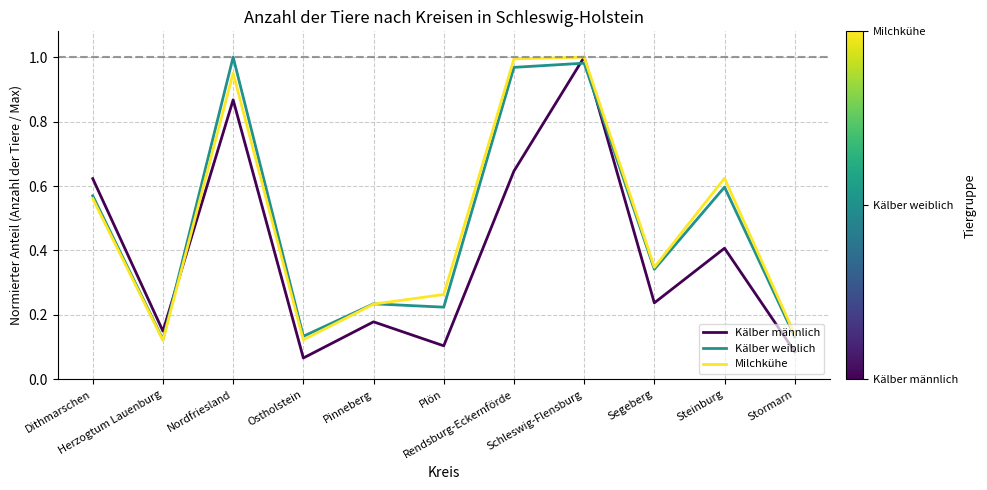

Does the chart display data point markers on the line(s)?

No